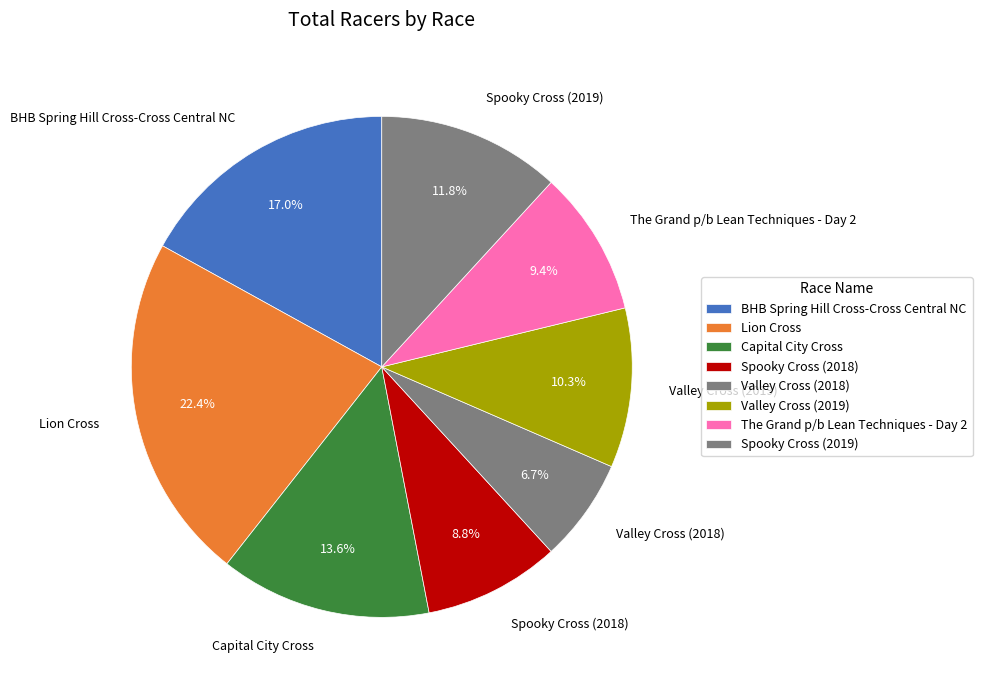

Does Capital City Cross represent more than half of the total?

No